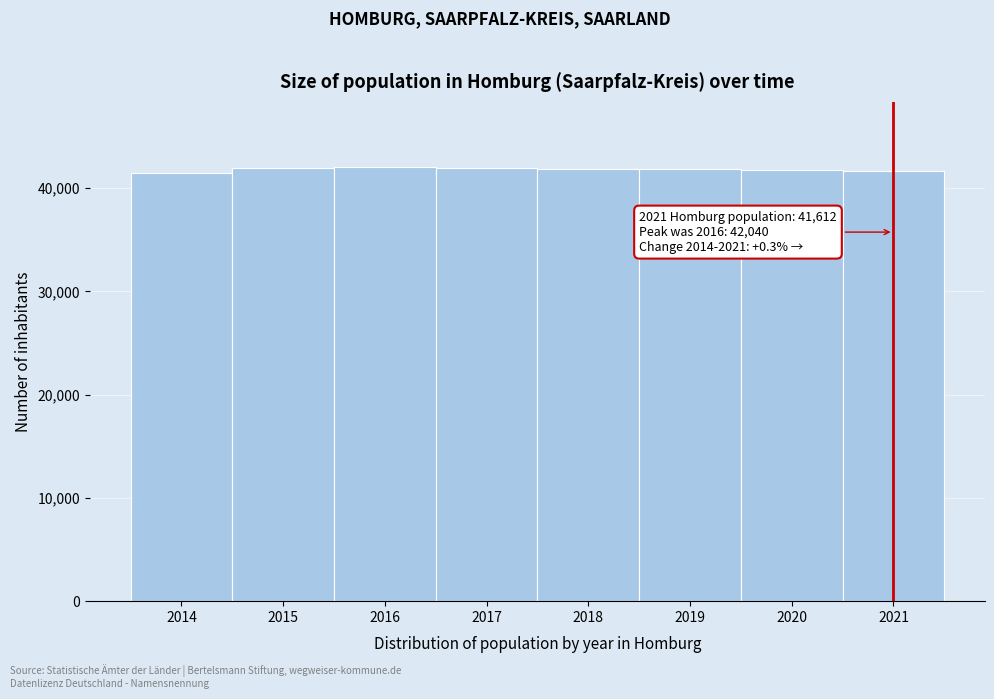

The chart shows a value of 41974 at 2015. True or false?

True